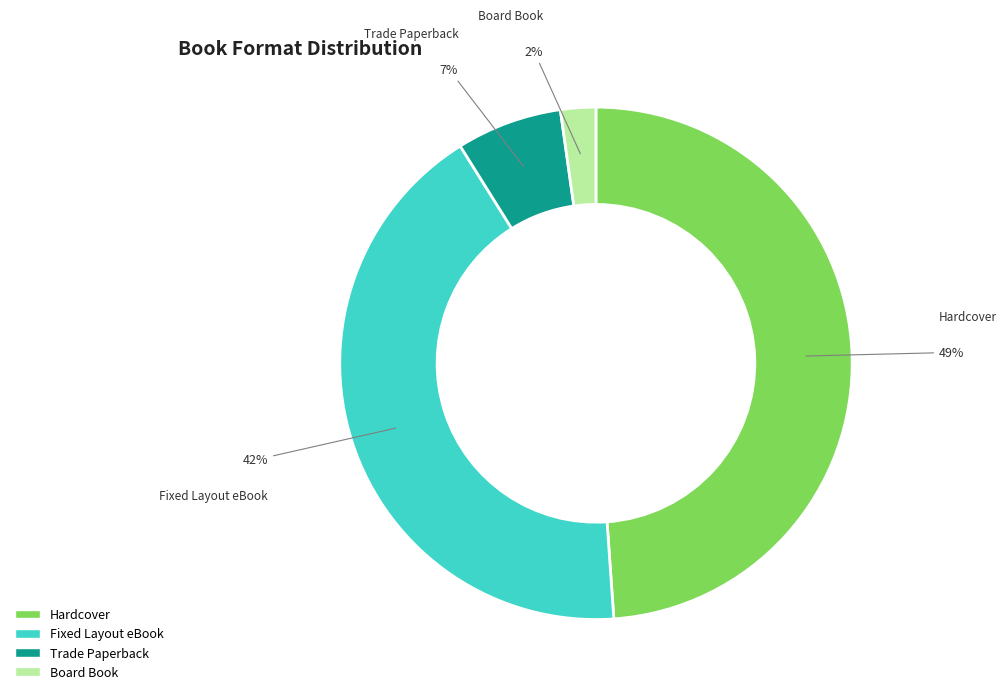

To the nearest percent, what is the combined percentage of Fixed Layout eBook and Trade Paperback?

49%